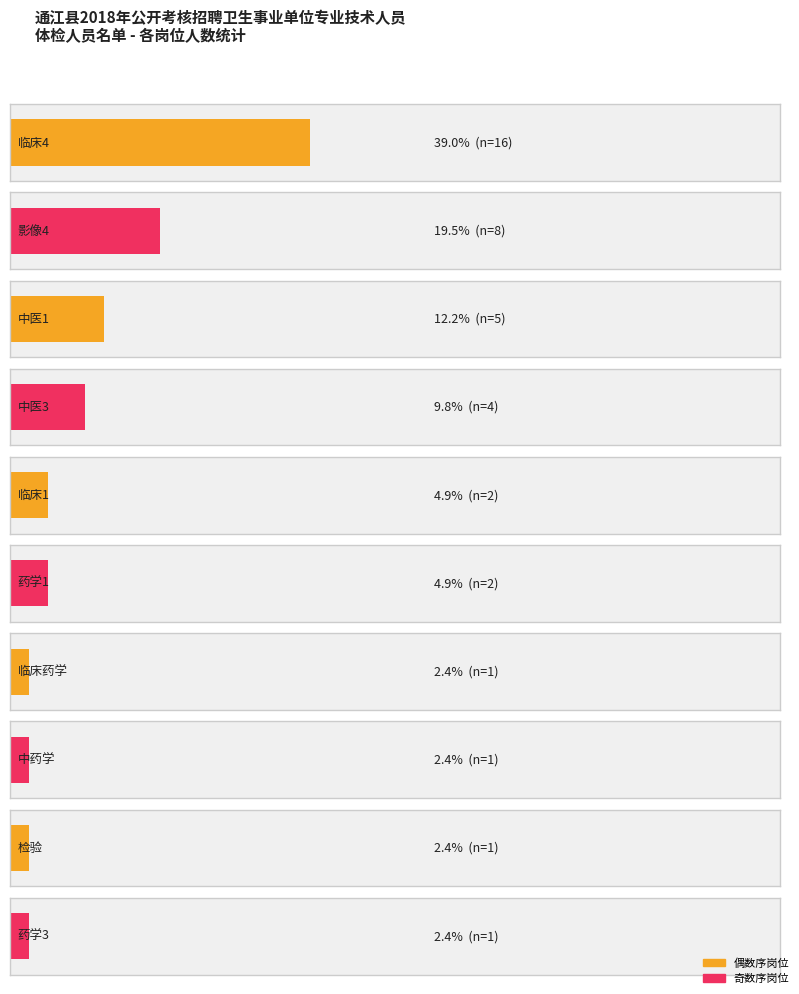

Are the bars horizontal?

Yes